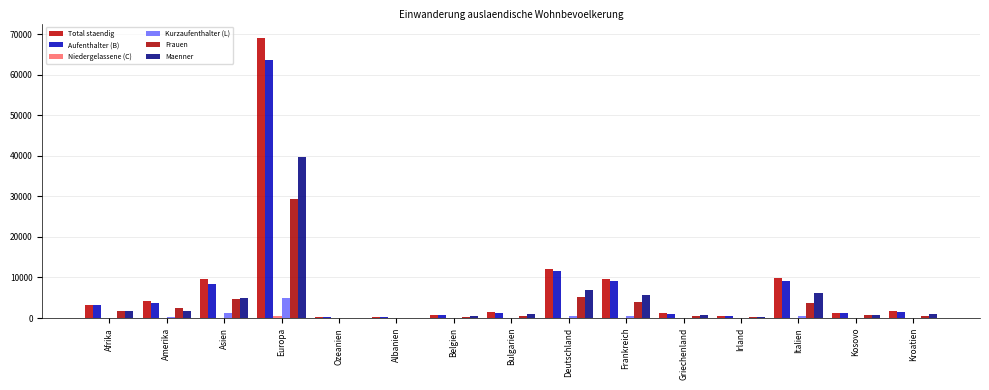

The value of Maenner at Deutschland is 6892. True or false?

True